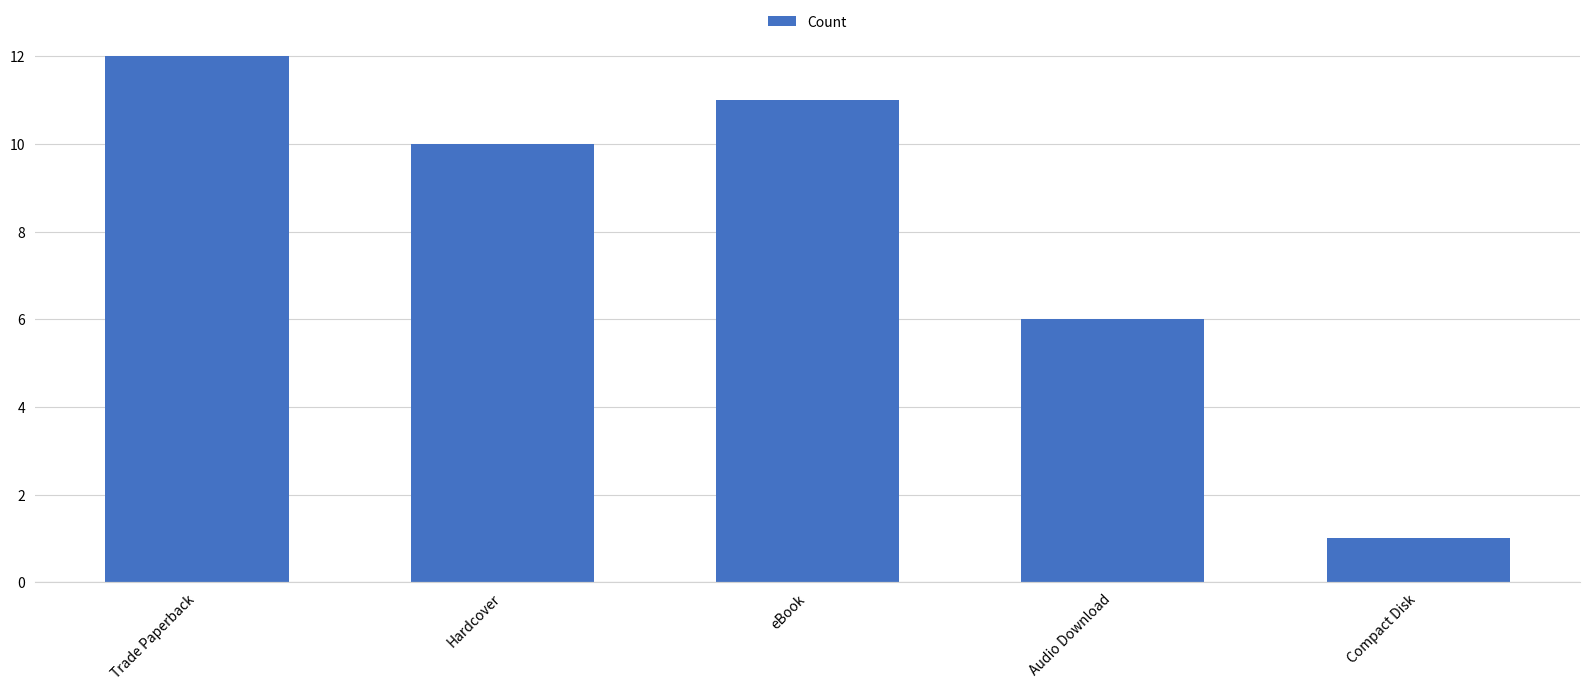

What is the sum of the values at eBook and Compact Disk?

12